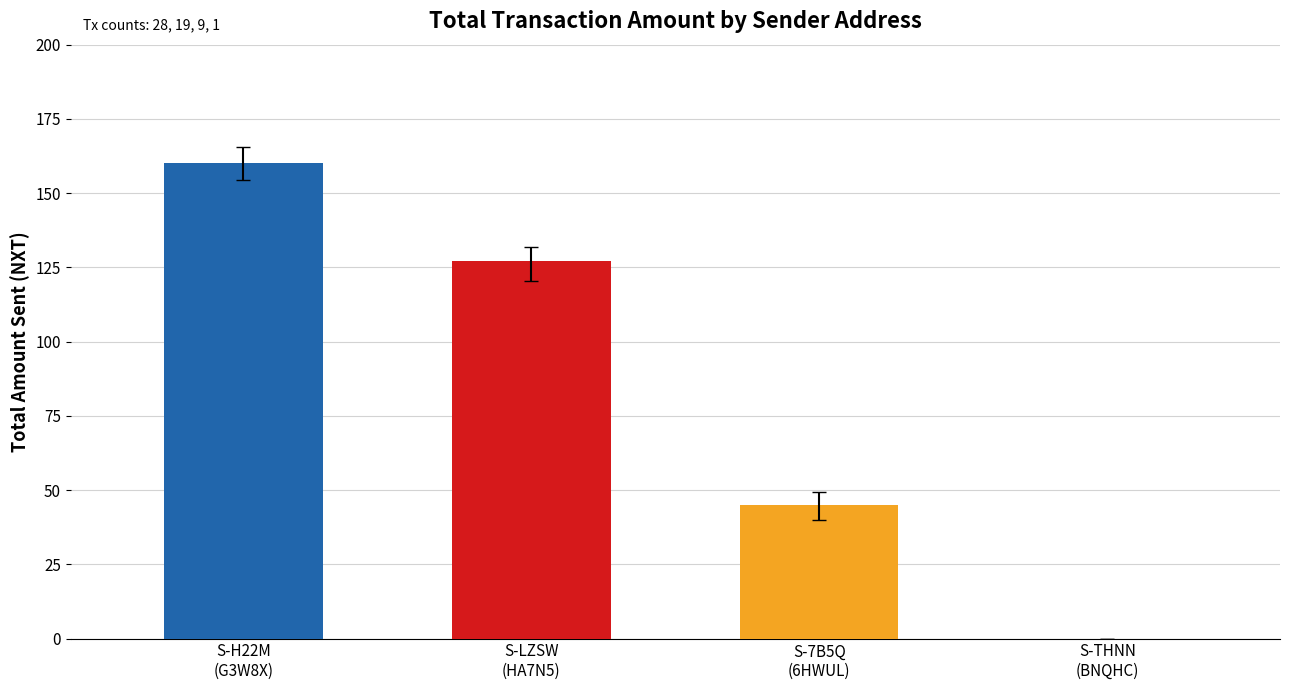

True or false: the data shows 0.0 at S-THNN (BNQHC).

False